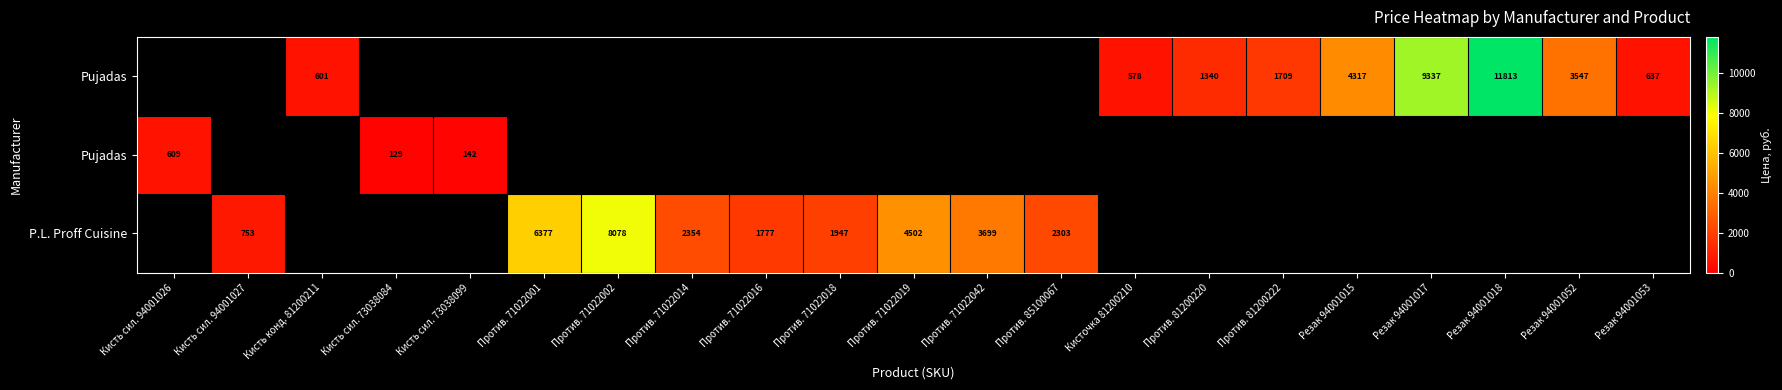

Between Резак 94001052 and Против. 81200220, which is larger?

Резак 94001052